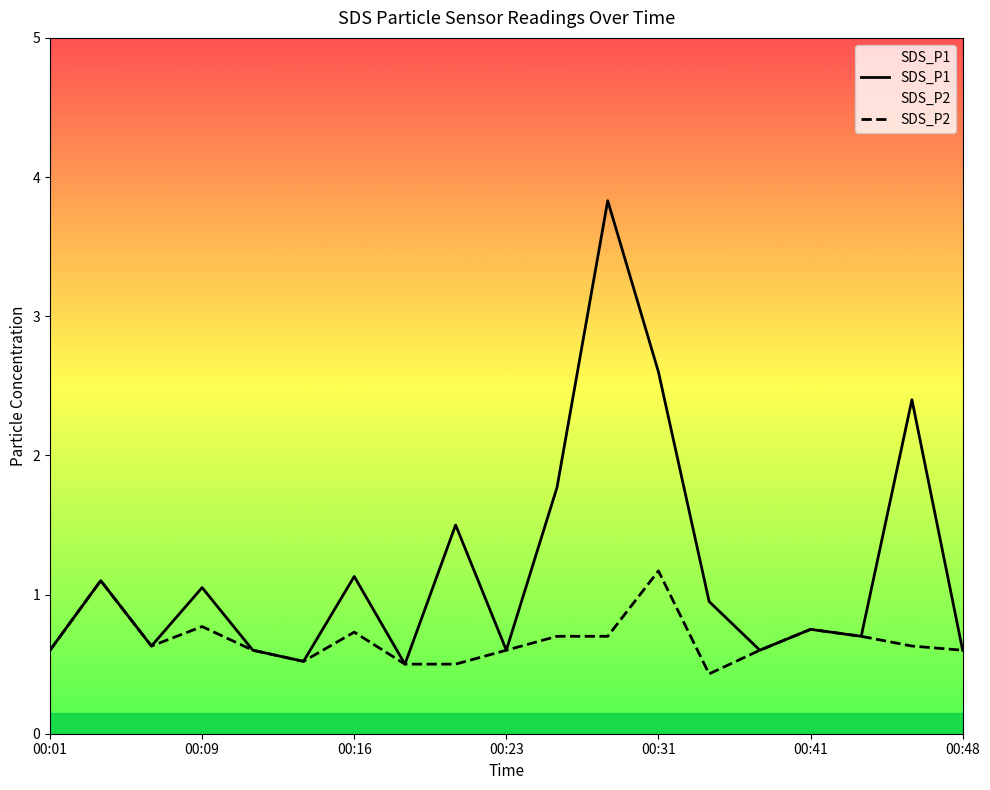

List the labels in order of SDS_P1 value, smallest first.

00:18, 00:13, 00:01, 00:11, 00:23, 00:38, 00:48, 00:06, 00:43, 00:41, 00:36, 00:09, 00:04, 00:16, 00:21, 00:26, 00:46, 00:31, 00:28